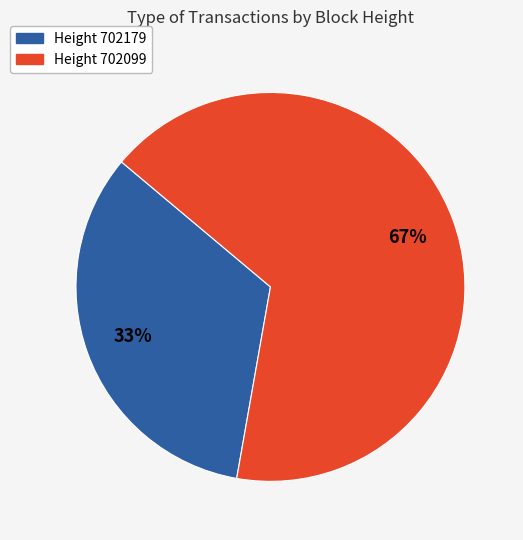

Count the number of slices in the pie.

2